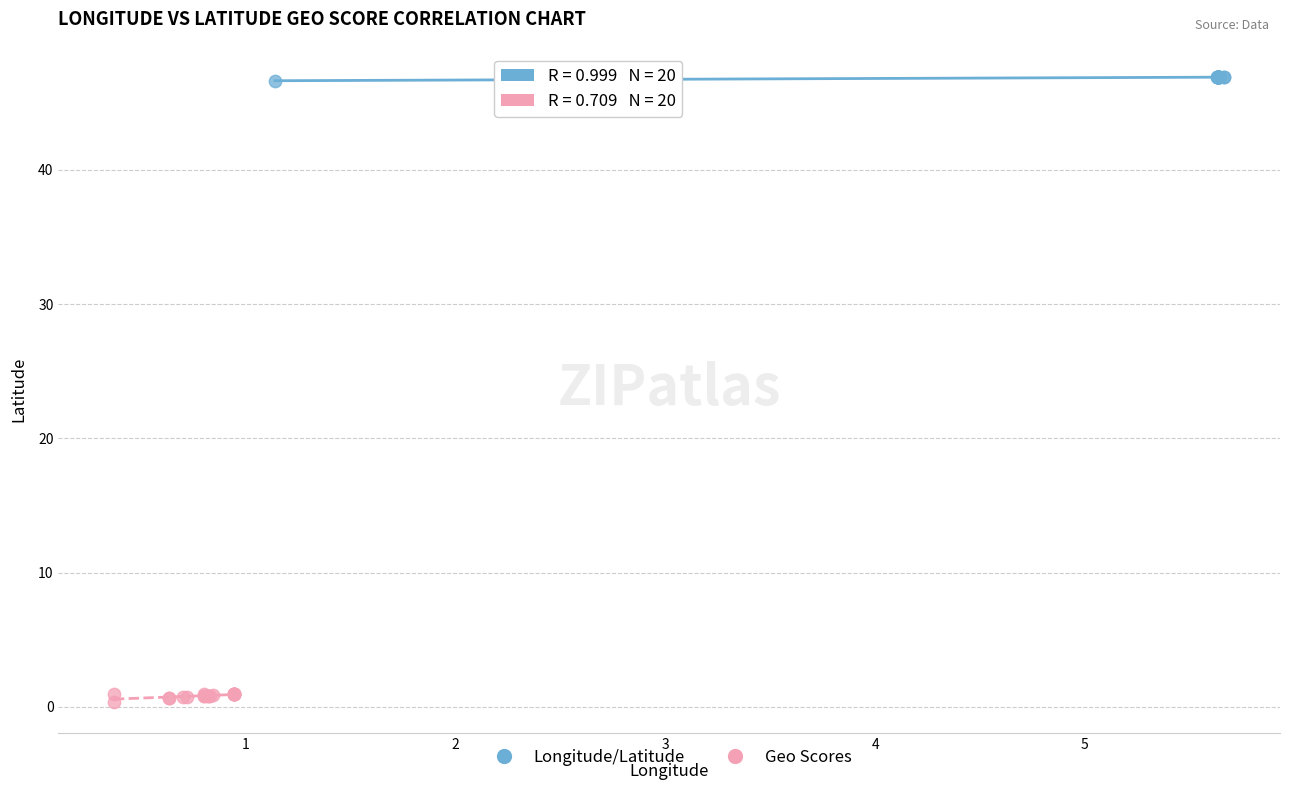

Which series has the widest spread of Y values?

Geo Scores